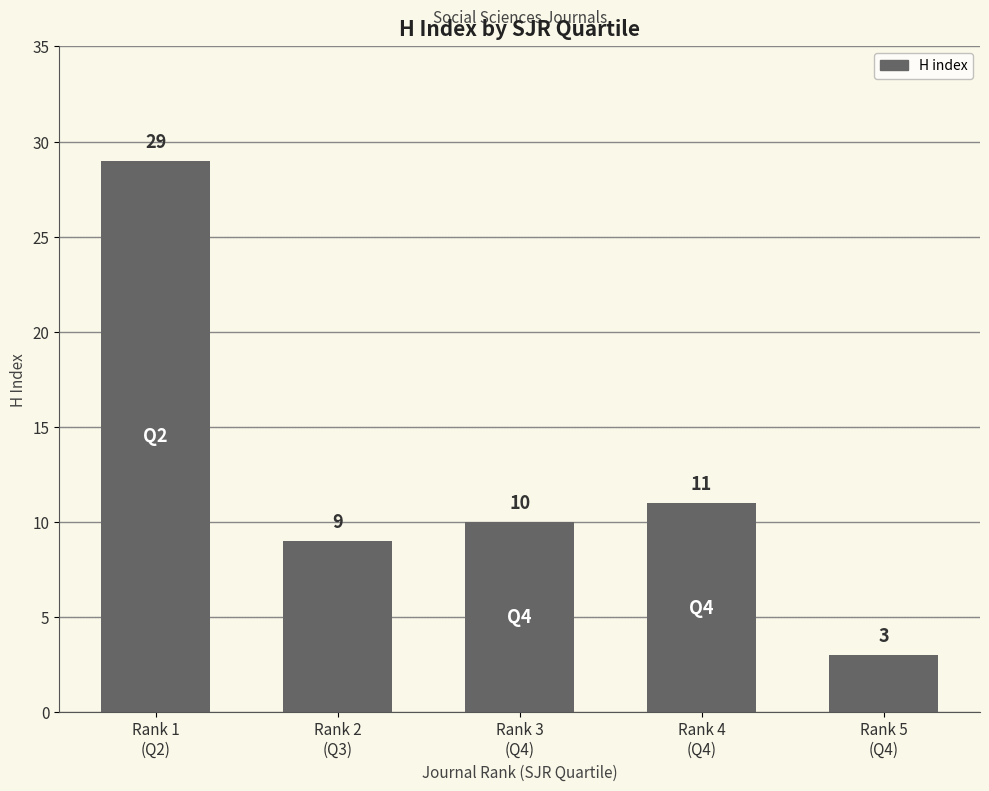

What is the label of the 5th bar from the left?

Rank 5
(Q4)